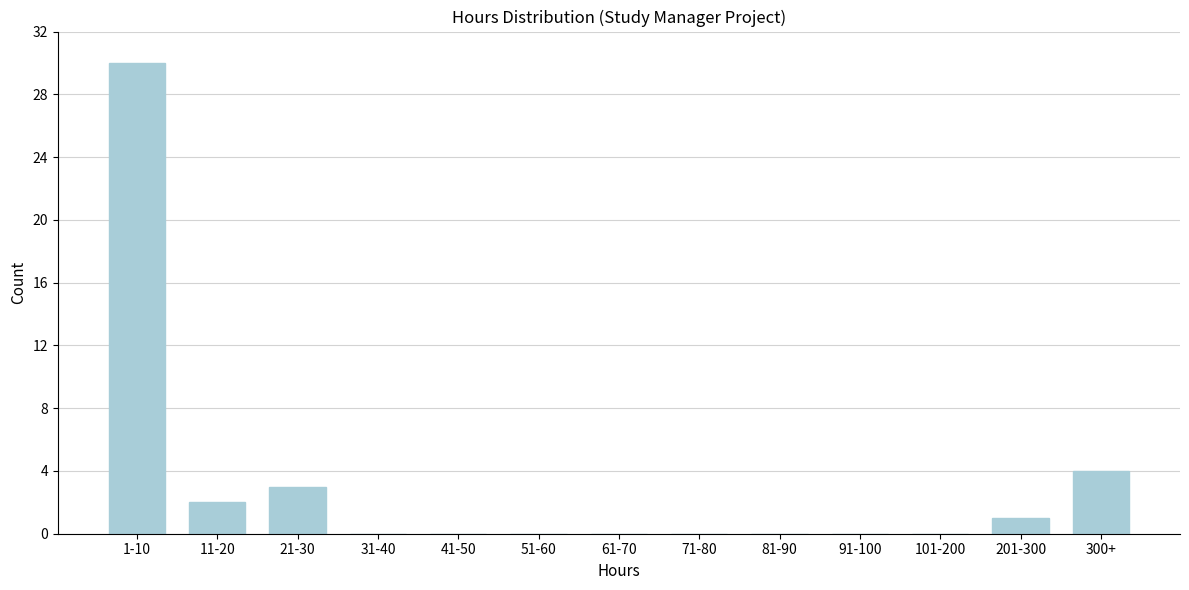

Reading left to right, transcribe all the data shown in this chart.

1-10=30	11-20=2	21-30=3	31-40=0	41-50=0	51-60=0	61-70=0	71-80=0	81-90=0	91-100=0	101-200=0	201-300=1	300+=4